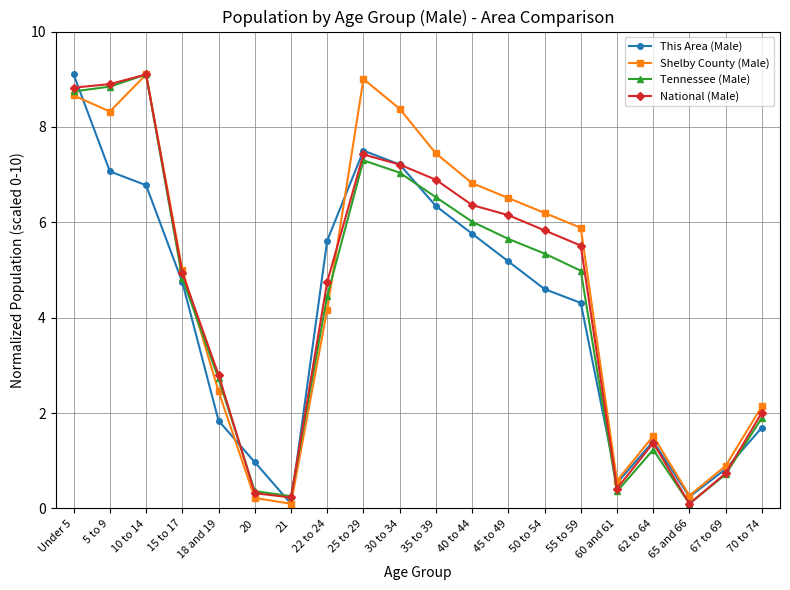

Between 21 and 40 to 44, which series saw the biggest shift?

Shelby County (Male)